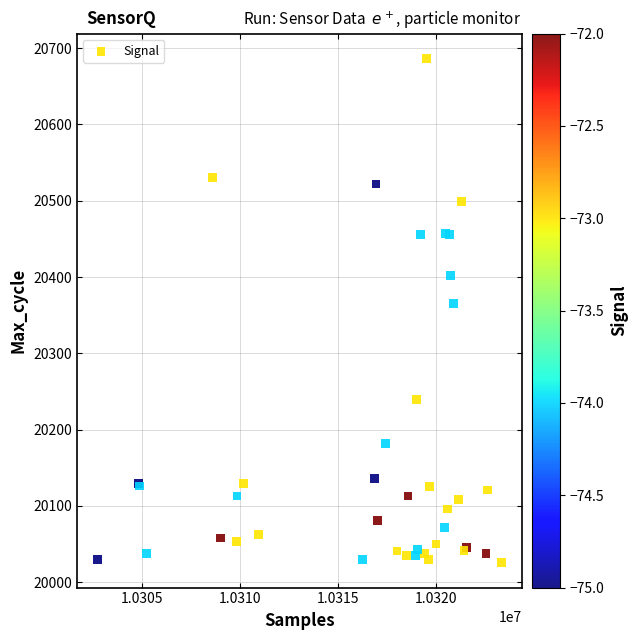

What Y value in the scatter plot is closest to 20356?

20365